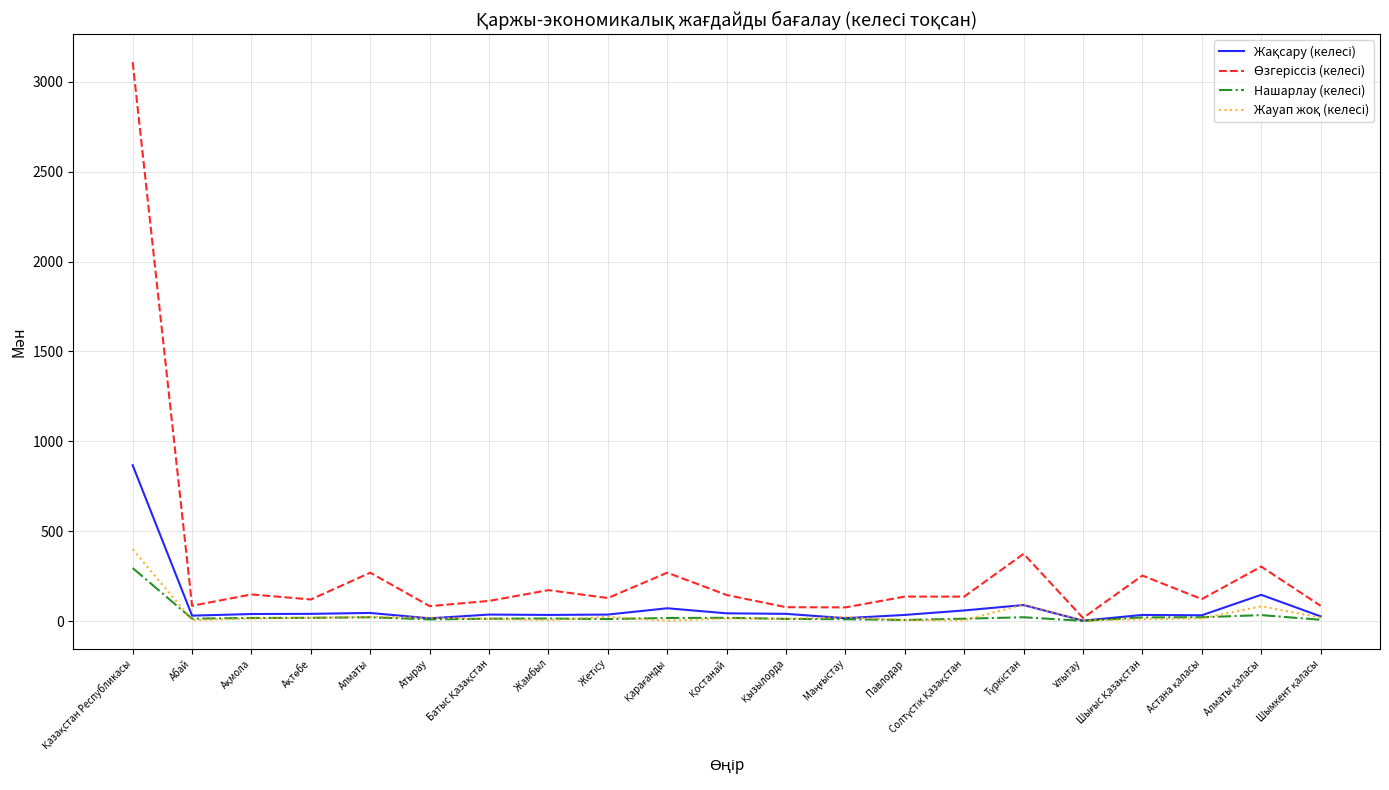

What is the greatest value displayed?

3110